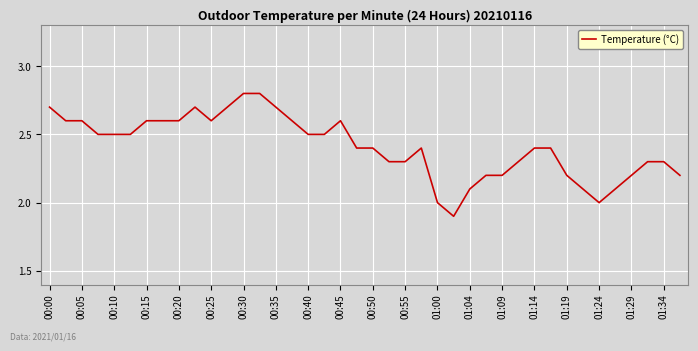

How many lines are shown in the chart?

1